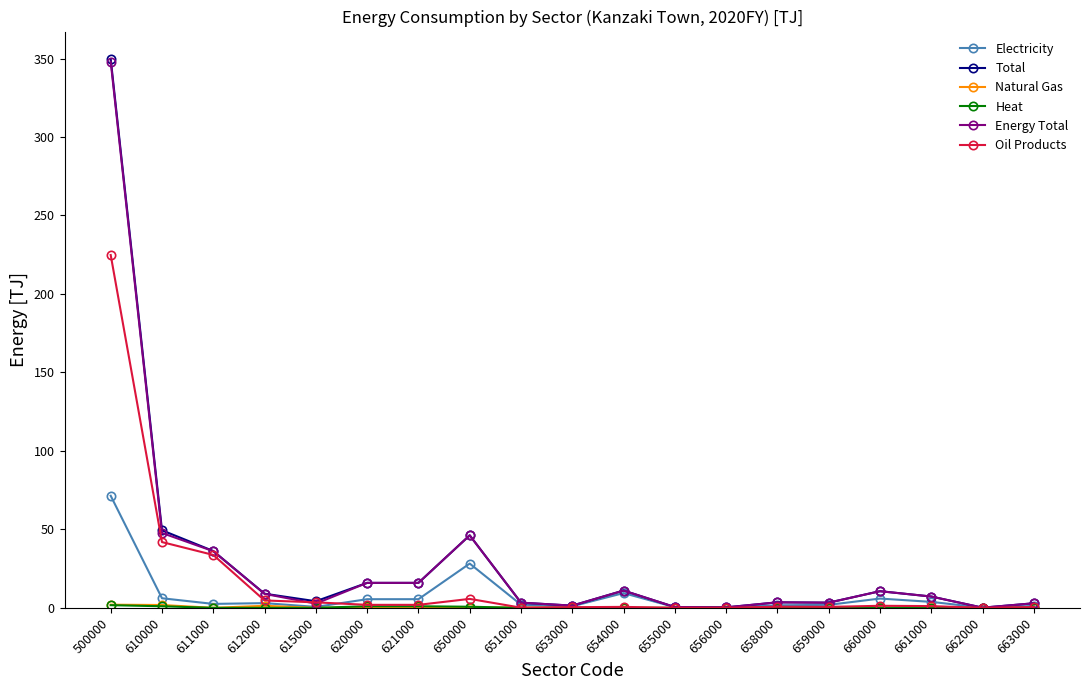

What is the value of the Energy Total point at the 2nd from the left?

47.7